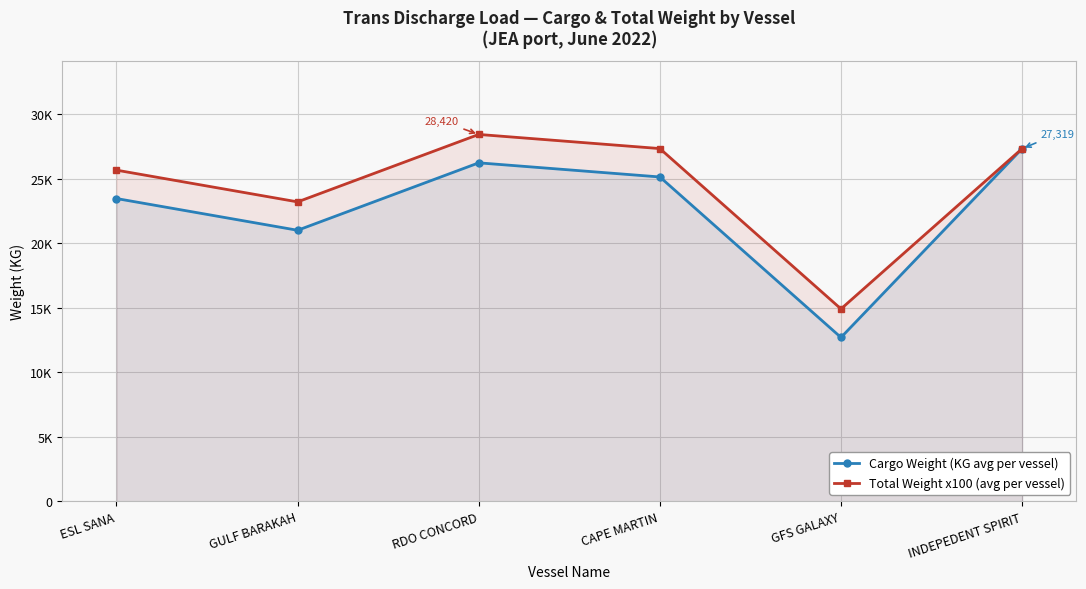

What is the difference between the maximum and minimum values in the Cargo Weight (KG avg per vessel) series?

14630.4